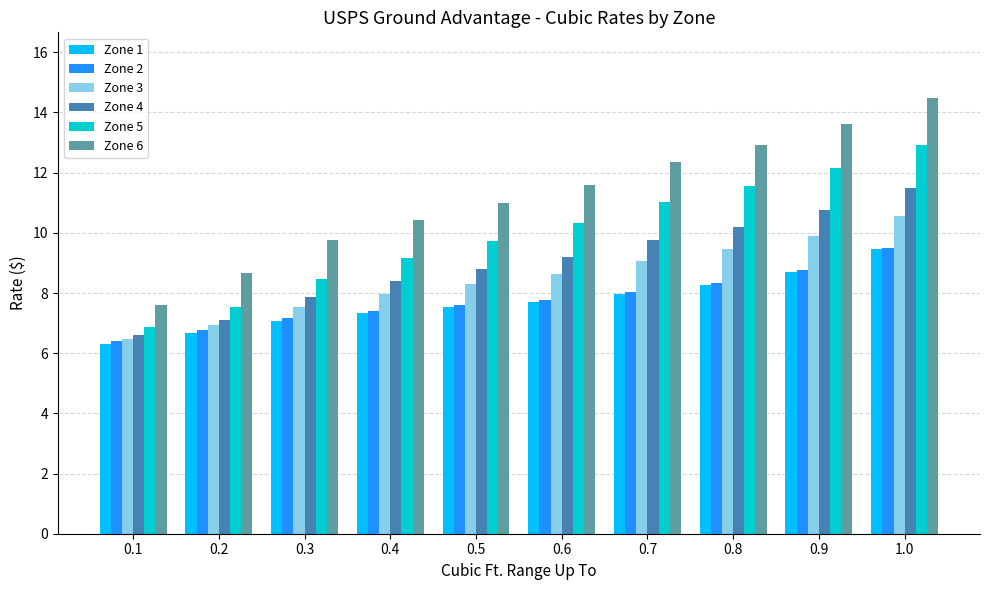

Where does the Zone 5 series first go above 10?

0.6